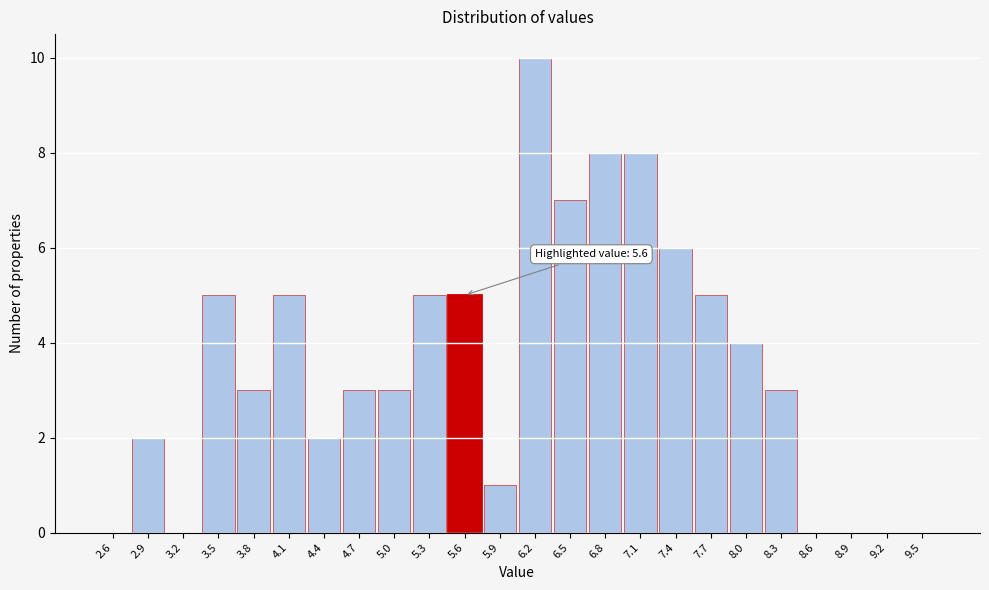

Over which range of the x-axis is the bar tallest?

6.1 to 6.4